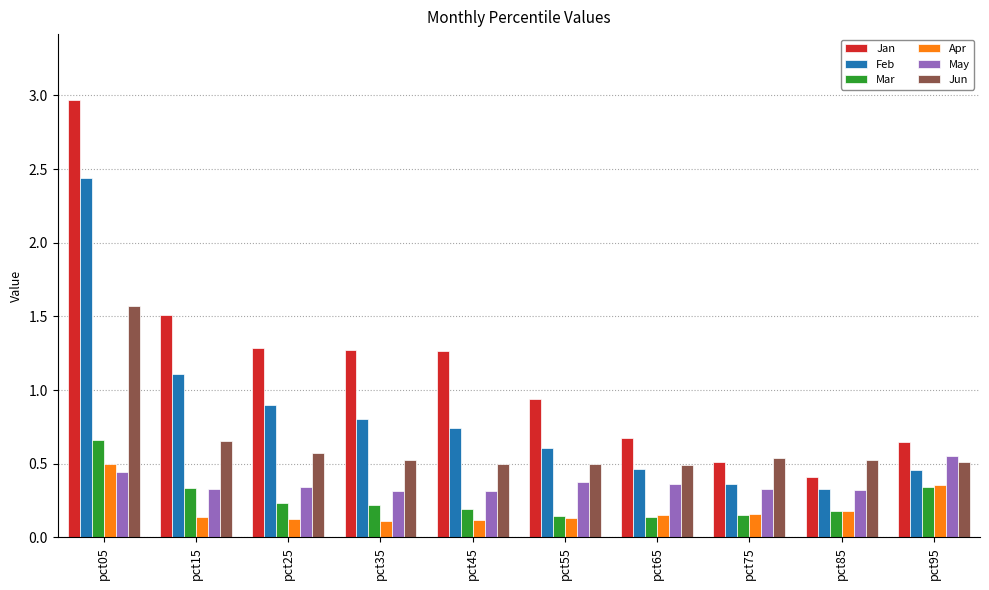

What is the spread (max minus min) of values at pct05?

2.5